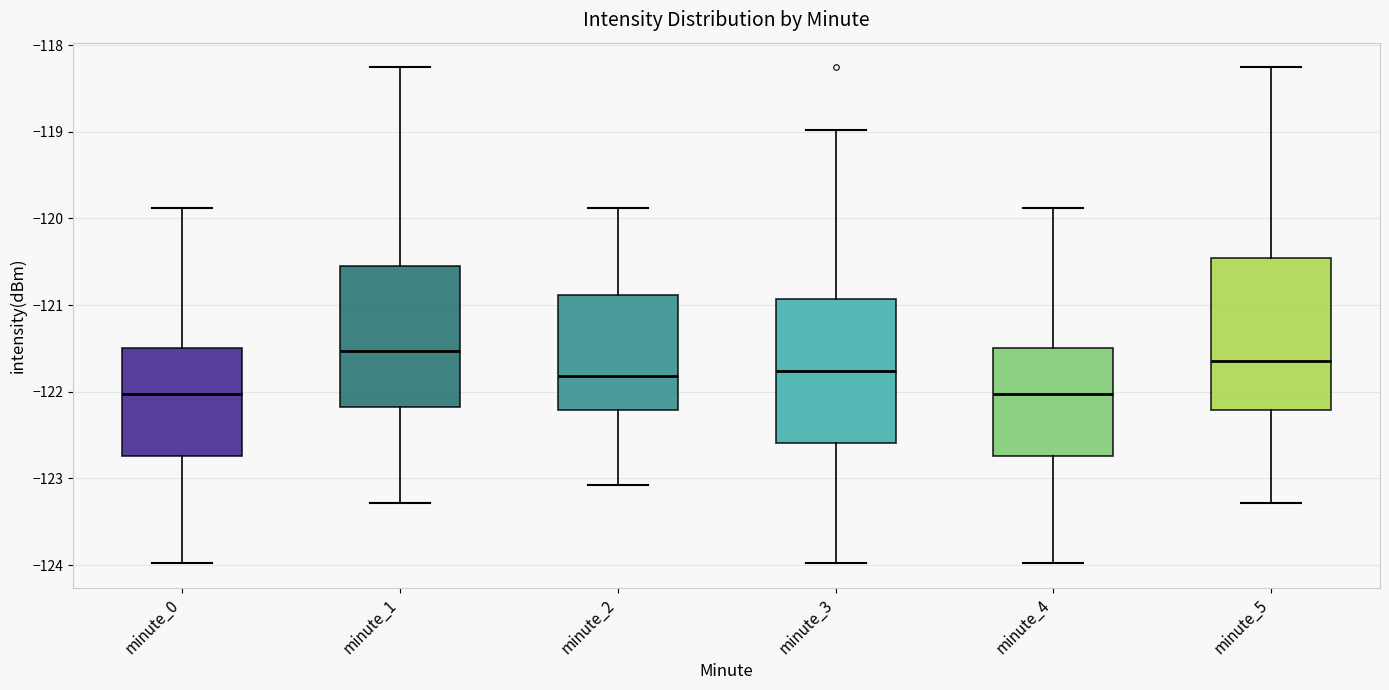

Which box's median line is the highest?

minute_1